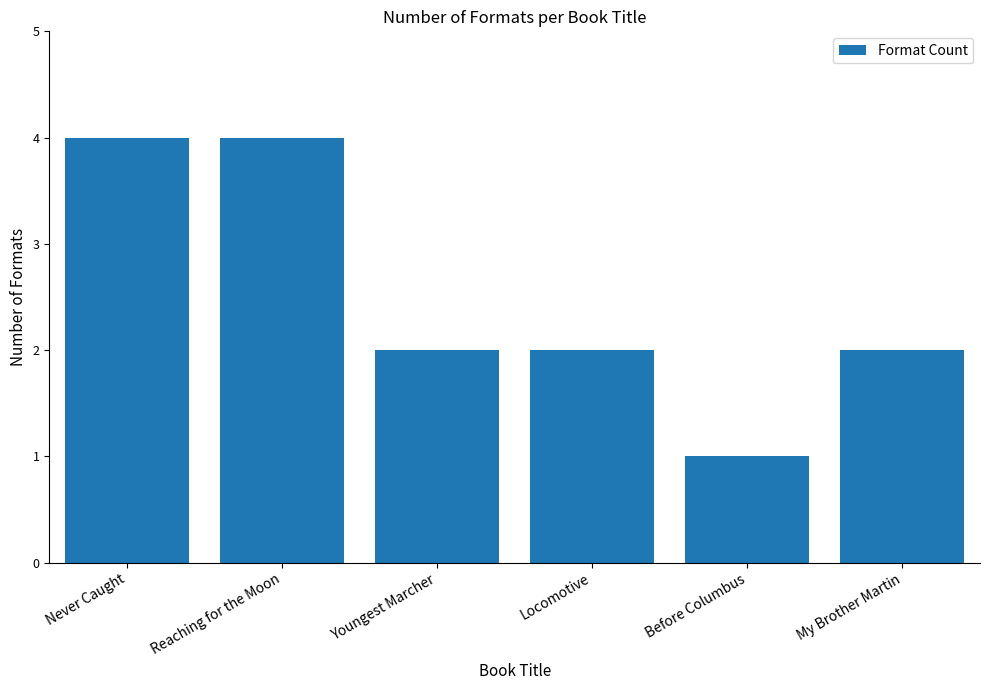

Reading left to right, transcribe all the data shown in this chart.

4	4	2	2	1	2